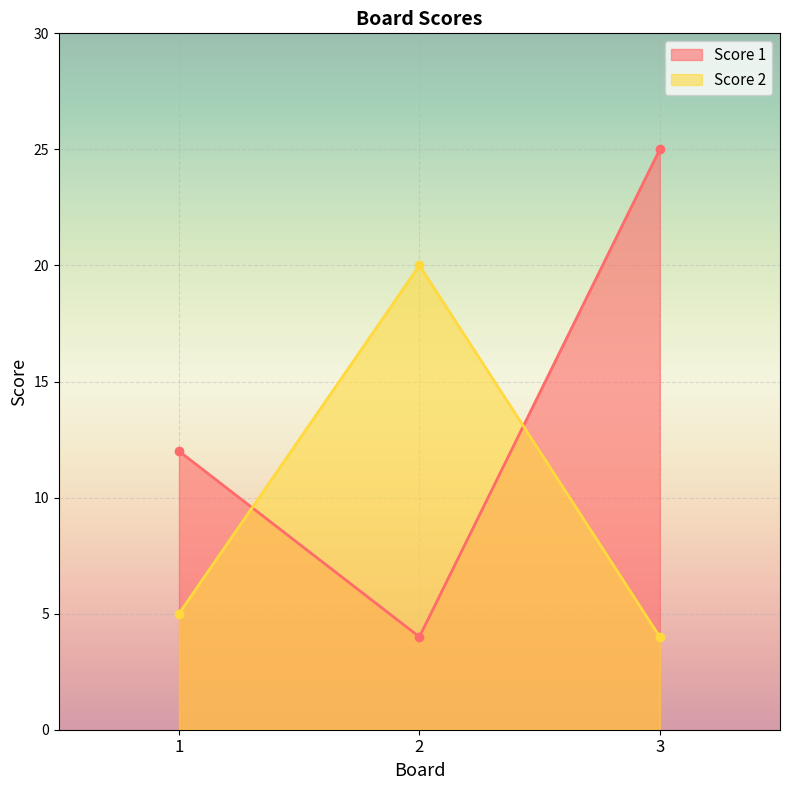

What is the sum of the Score 1 values at 1 and 3?

37